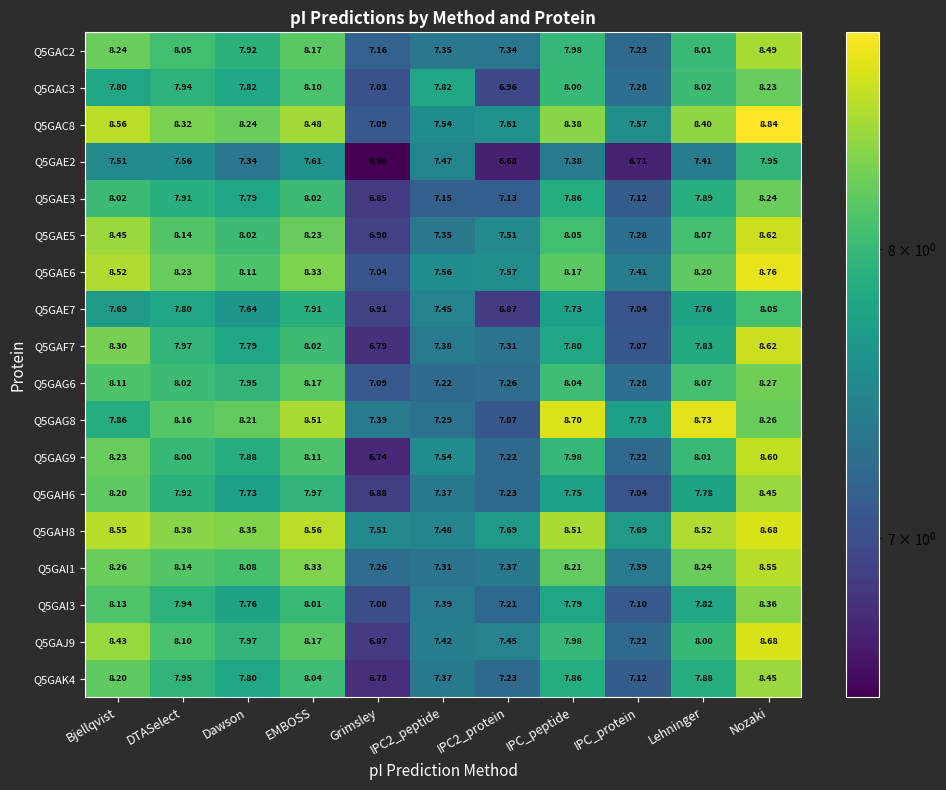

How many data points does each series have?

11